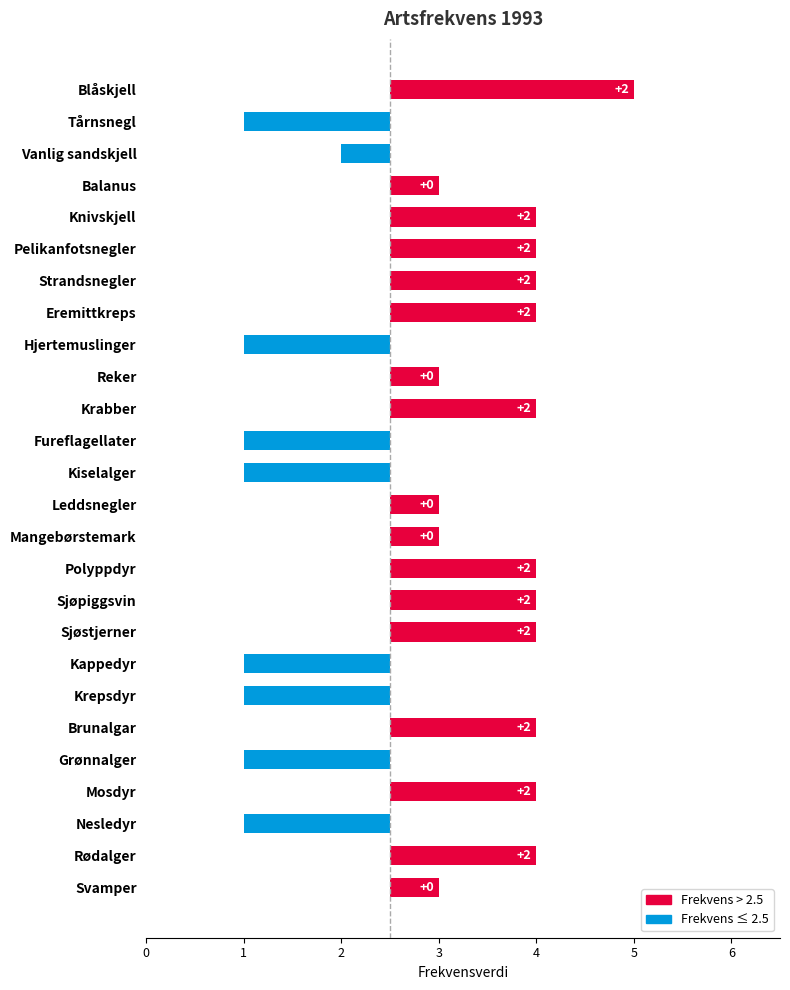

Which label corresponds to the largest value in the chart?

Blåskjell